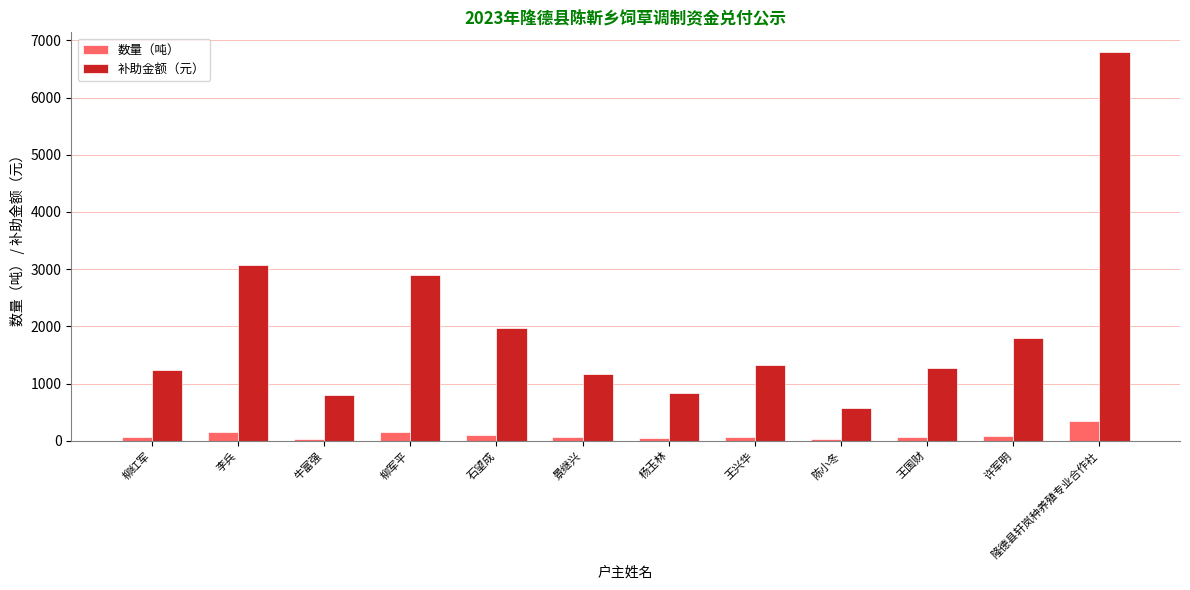

At which label does 数量（吨） first exceed 66?

李兵